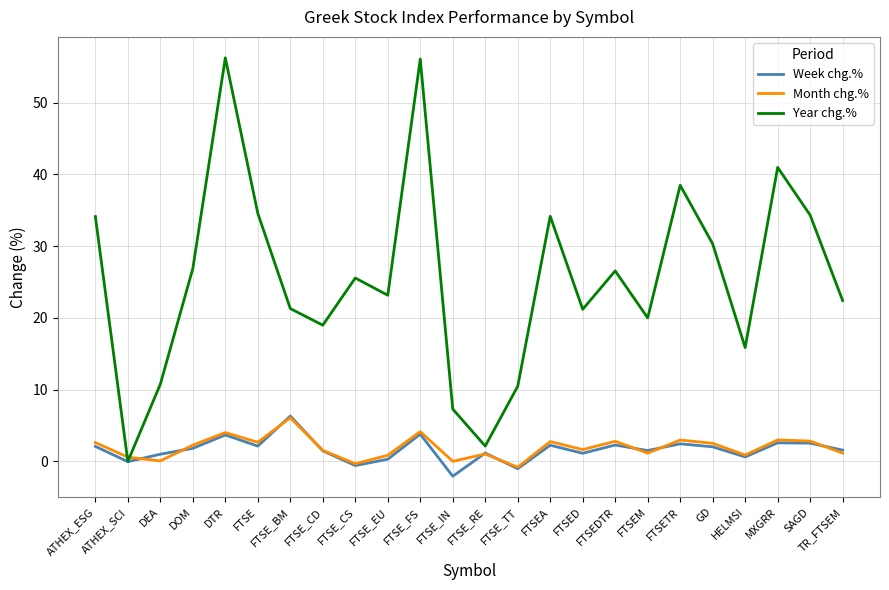

Is the value of Month chg.% at FTSEDTR greater than the value of Week chg.% at FTSE_BM?

No